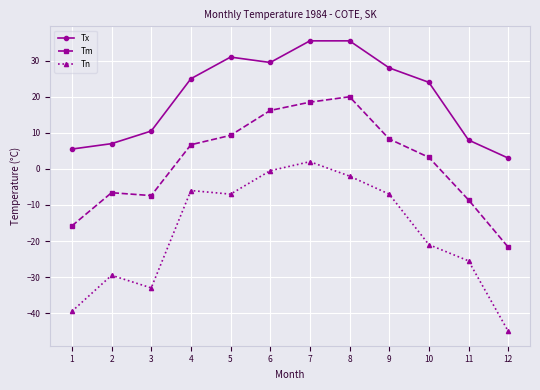

What is the highest value of the Tn series?

2.0